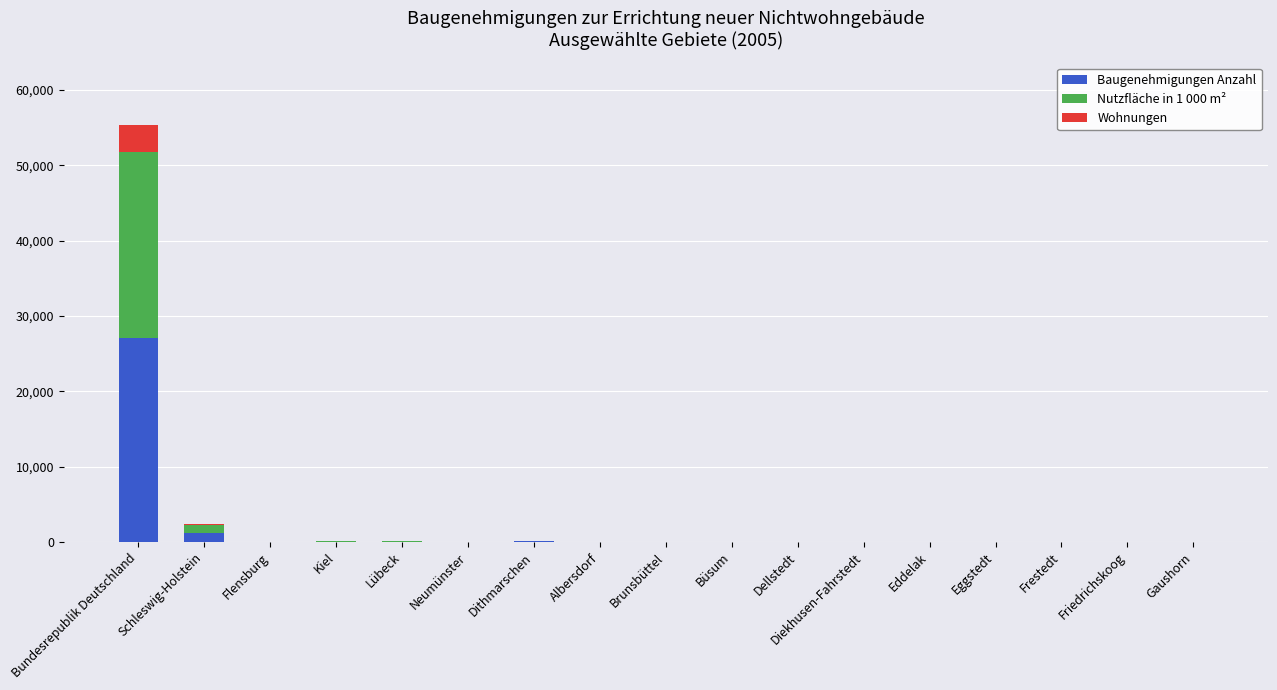

At which category is the sum across all series the highest?

Bundesrepublik Deutschland